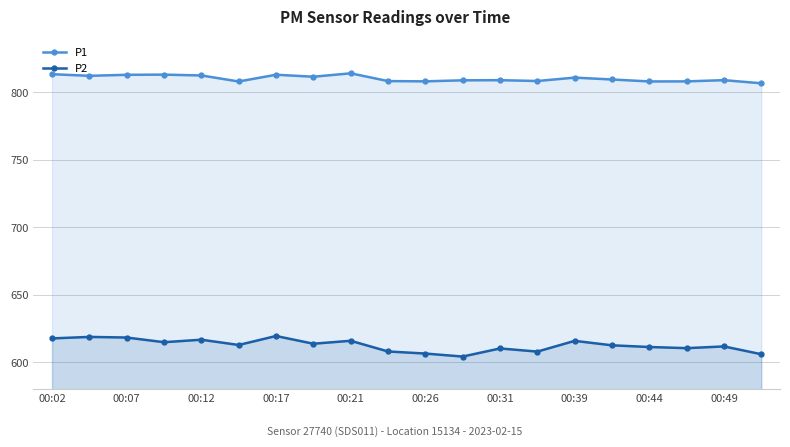

At 00:26, list the series in order from largest to smallest.

P1, P2